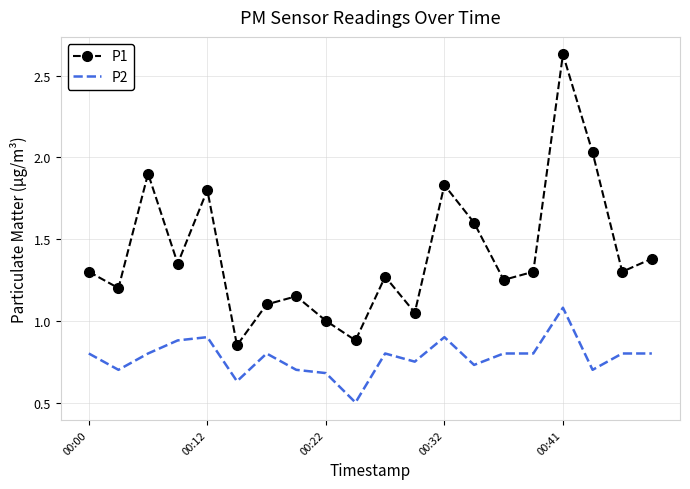

Rank the series by their maximum value, from highest to lowest.

P1, P2